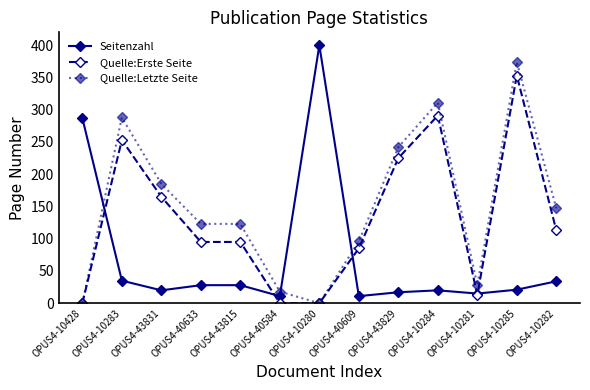

The value of Quelle:Erste Seite at OPUS4-10285 is 353. True or false?

True